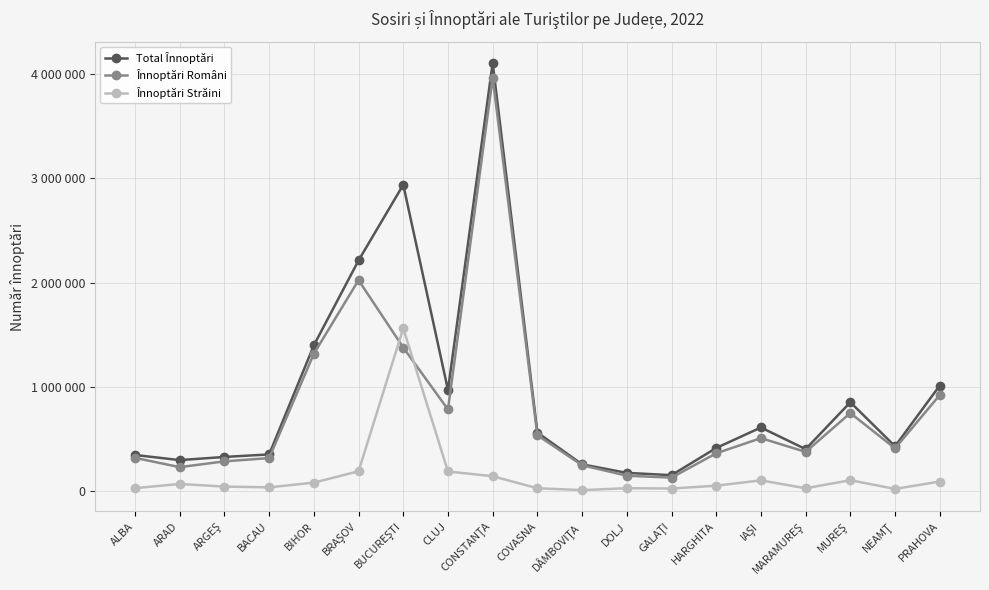

At which label is Înnoptări Străini closest to 784896?

BRAŞOV